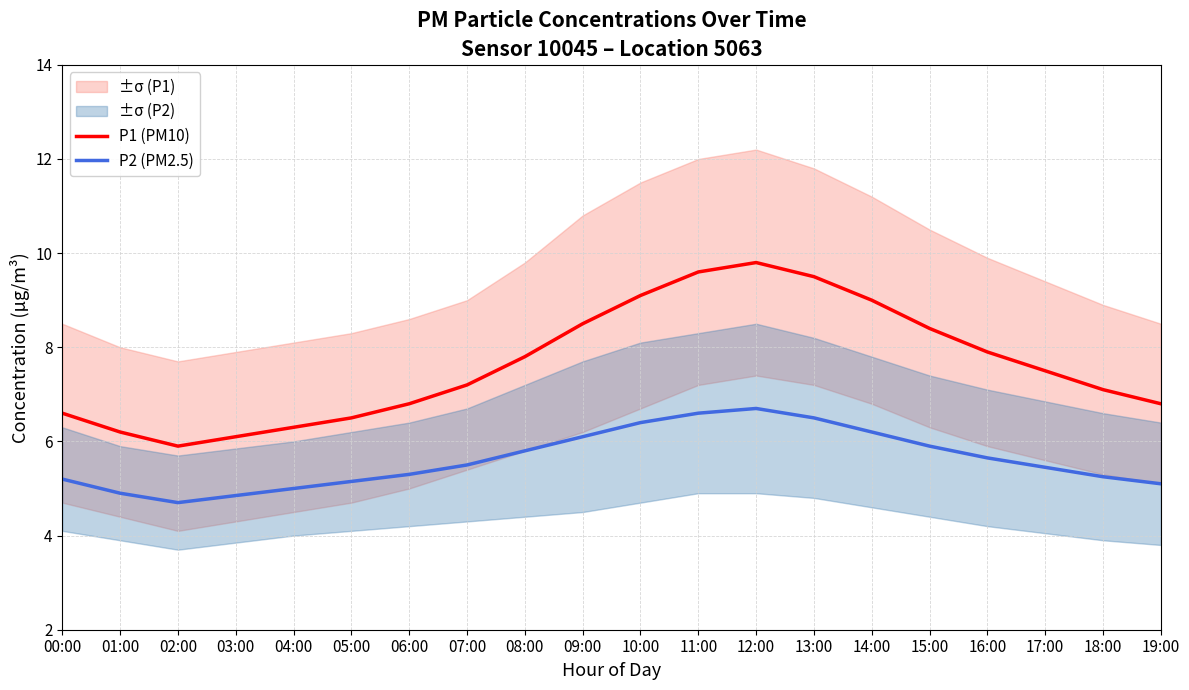

What is the sum of the P1 (PM10) values at 18:00 and 00:00?

13.7